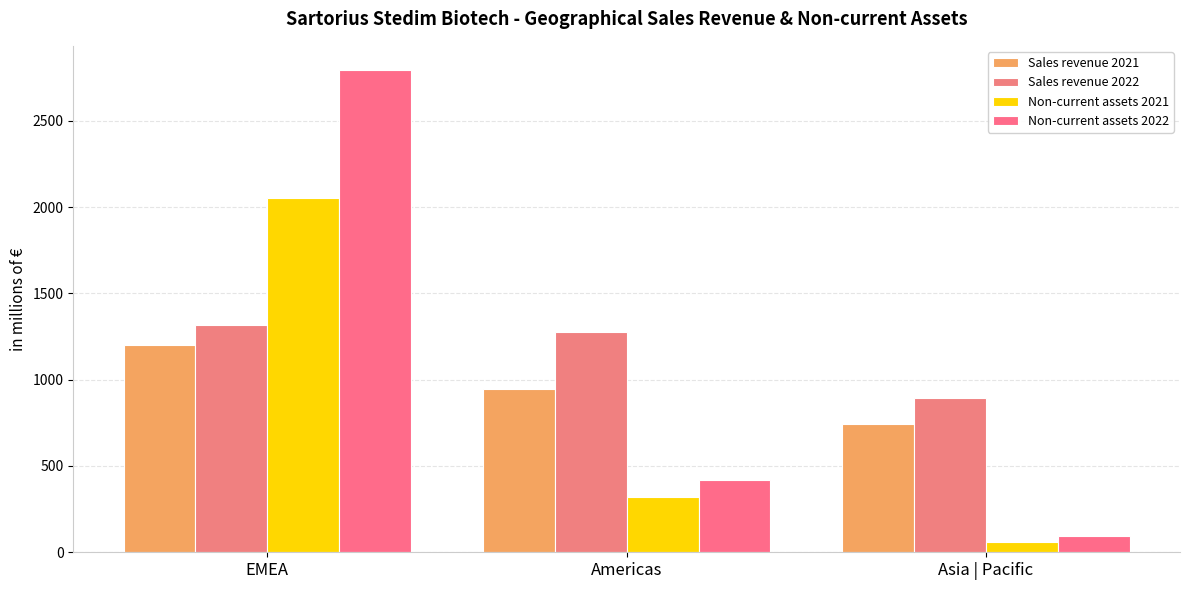

Rank the series at EMEA from highest to lowest value.

Non-current assets 2022, Non-current assets 2021, Sales revenue 2022, Sales revenue 2021